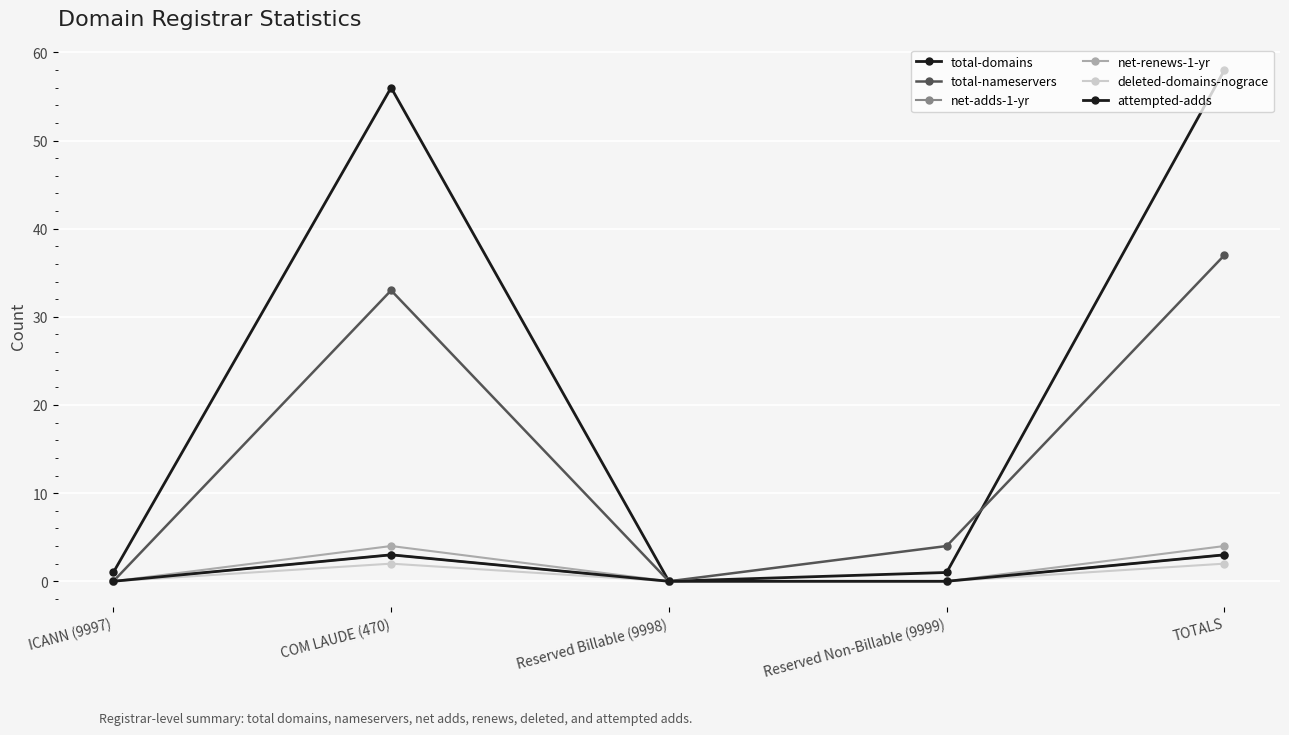

At which category is the sum across all series the highest?

TOTALS